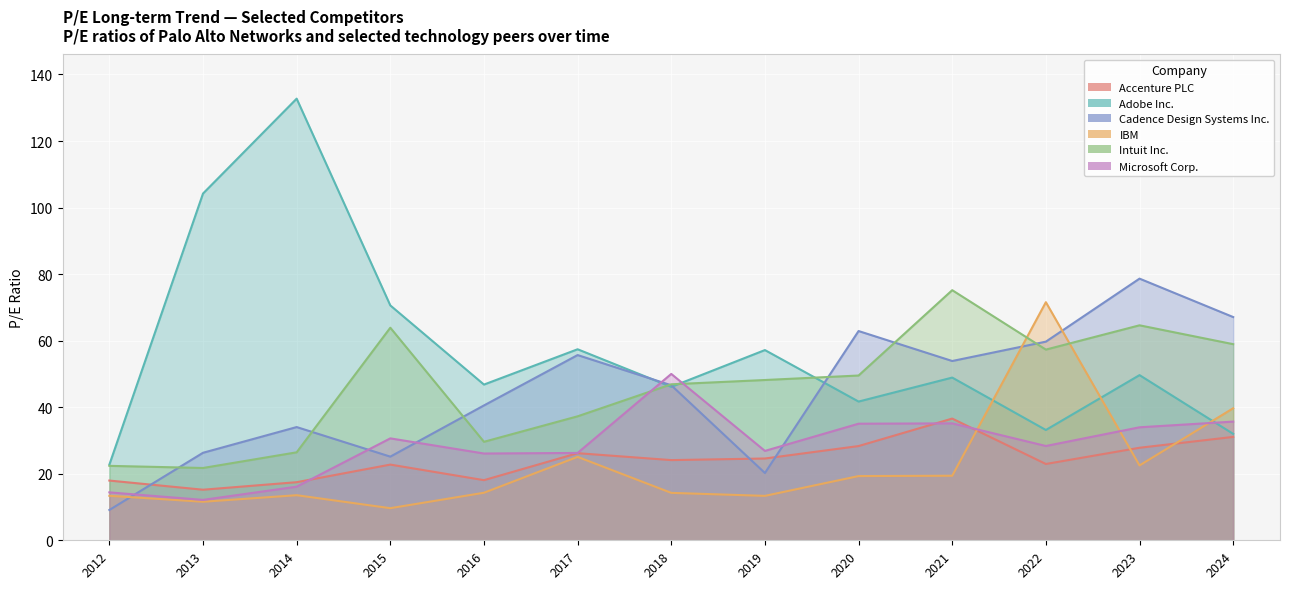

List the labels in order of Accenture PLC value, largest first.

2021, 2024, 2020, 2023, 2017, 2019, 2018, 2022, 2015, 2016, 2012, 2014, 2013